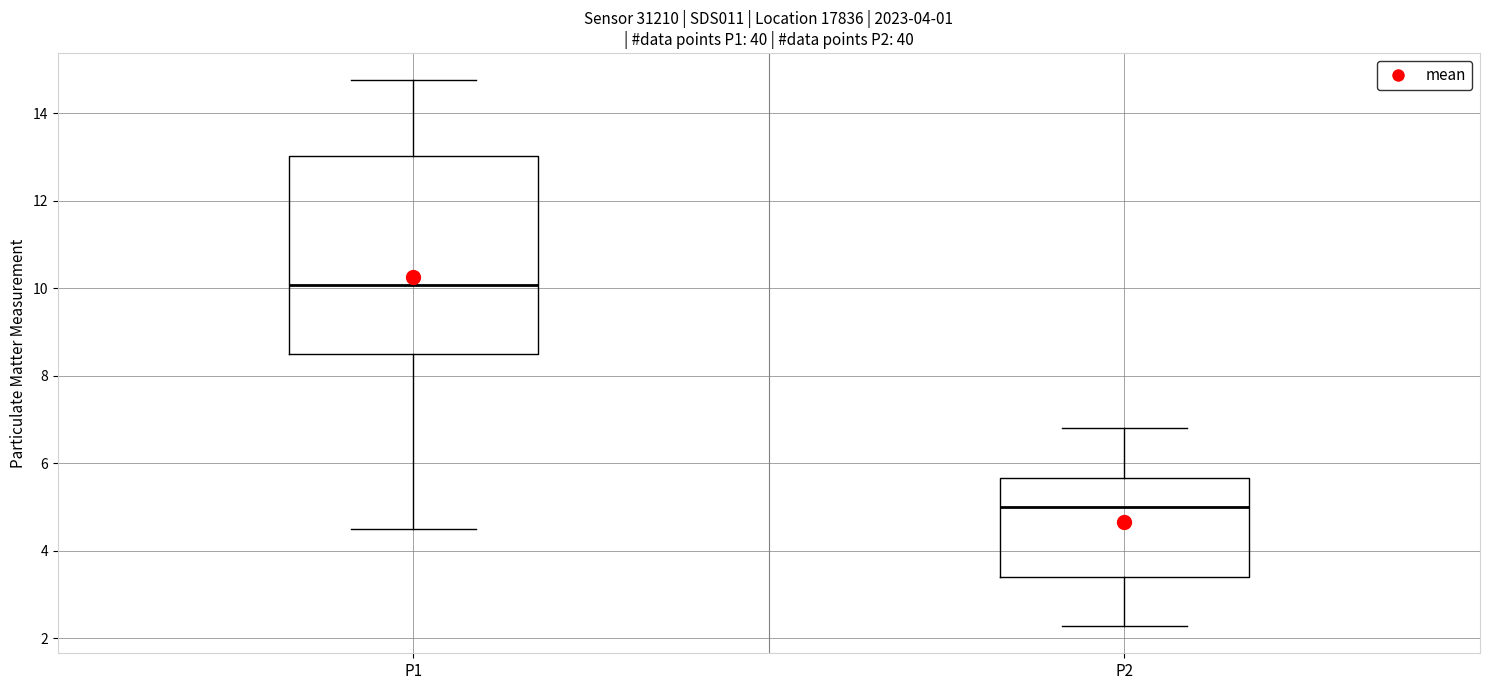

Which box's median line is the highest?

P1